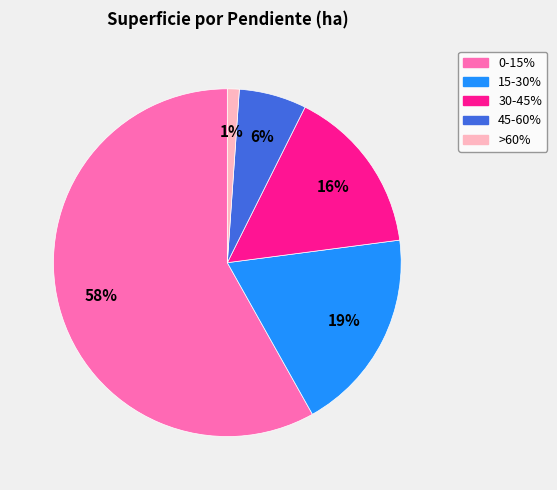

Is there a majority slice in this chart?

Yes